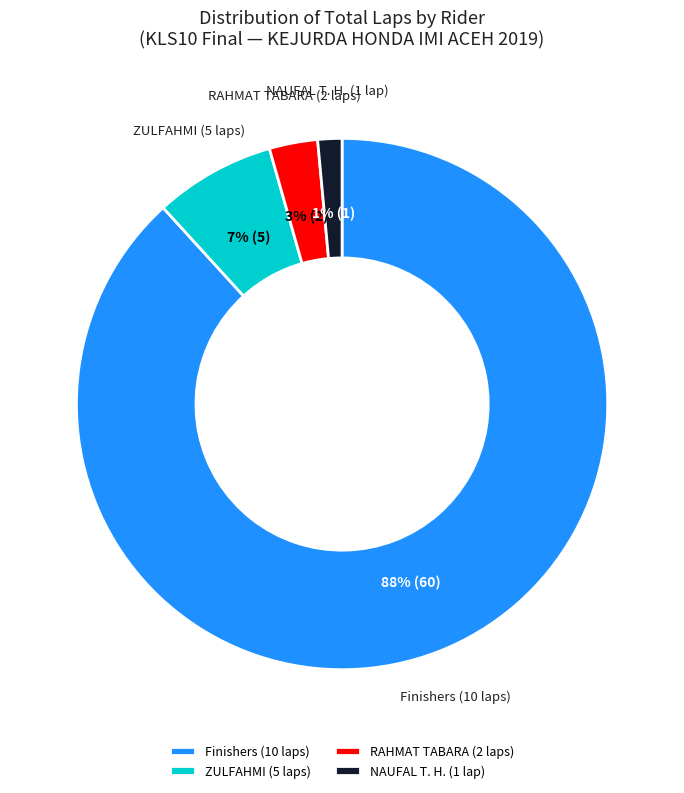

To the nearest percent, what is the difference between the NAUFAL T. H. (1 lap) and ZULFAHMI (5 laps) slice percentages?

6%